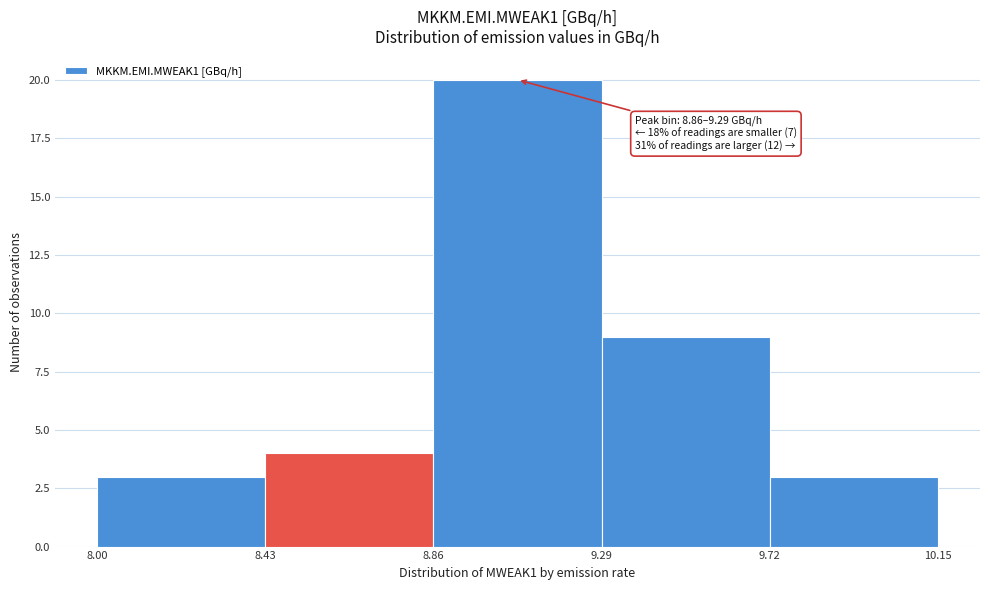

Which range on the x-axis has the tallest bar?

8.86 to 9.29